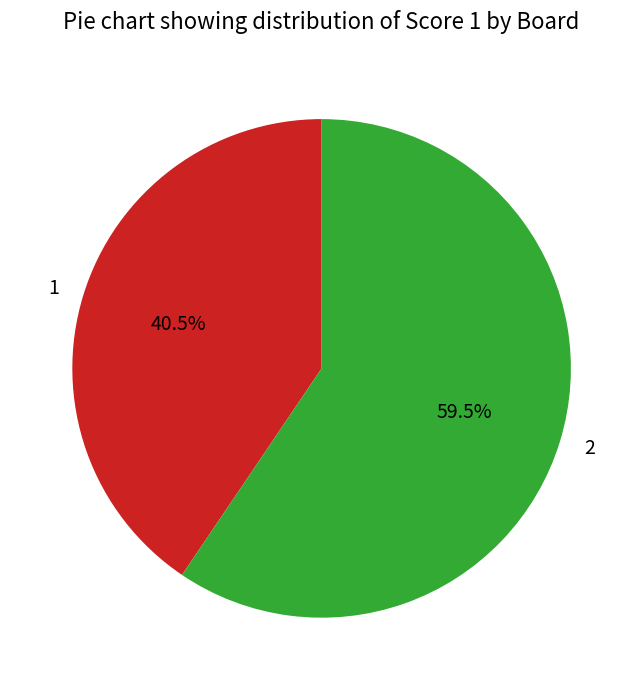

Does any single category account for the majority?

Yes